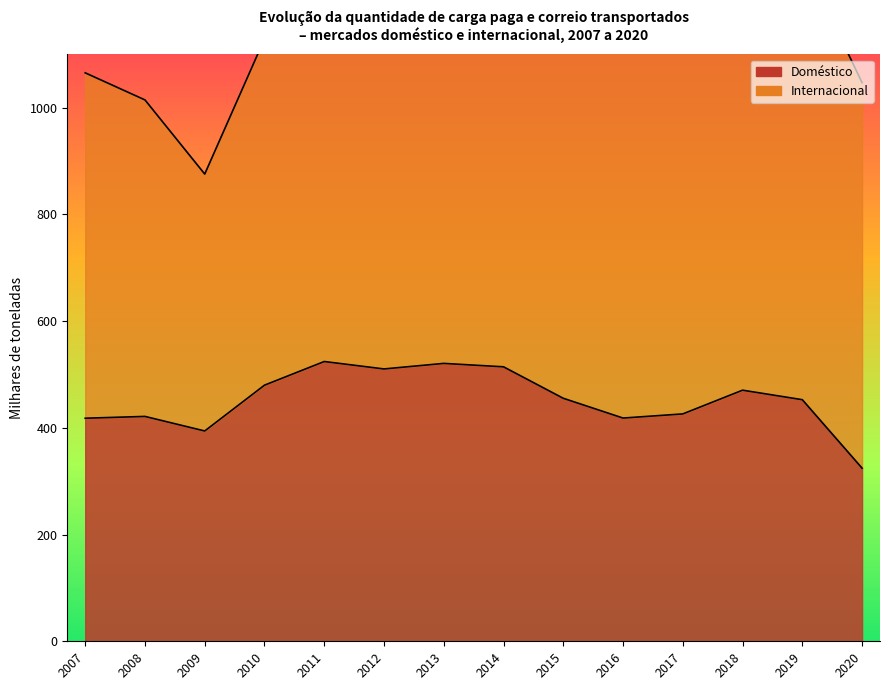

True or false: the data has more than 2 interior local peaks.

True